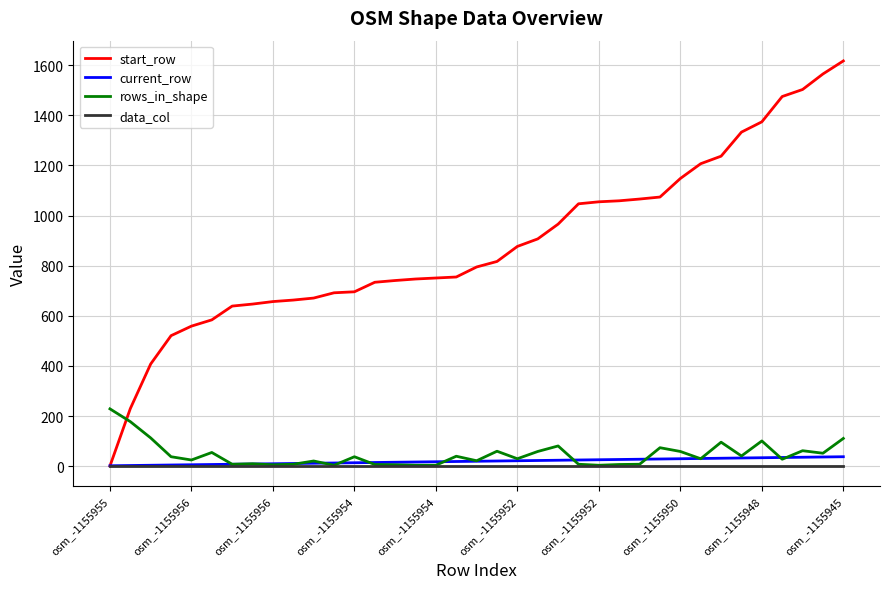

True or false: rows_in_shape and start_row intersect in this chart.

True